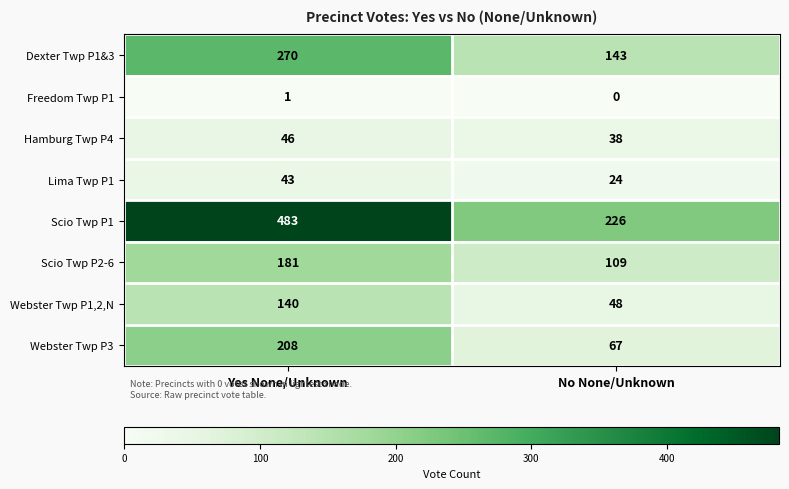

Reading left to right, transcribe all the data shown in this chart.

Dexter Twp P1&3: 270	143
Freedom Twp P1: 1	0
Hamburg Twp P4: 46	38
Lima Twp P1: 43	24
Scio Twp P1: 483	226
Scio Twp P2-6: 181	109
Webster Twp P1,2,N: 140	48
Webster Twp P3: 208	67